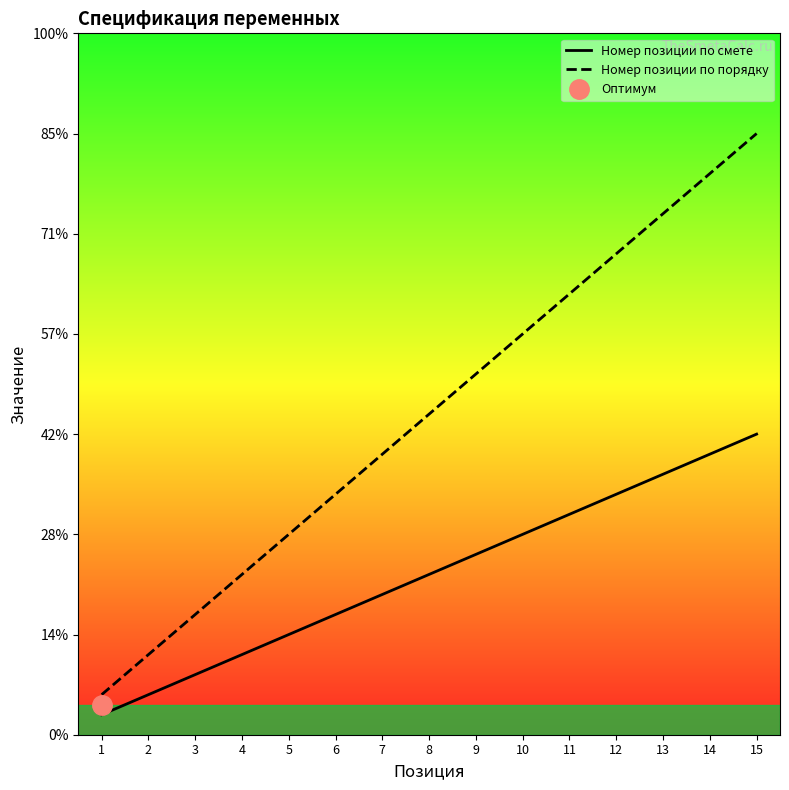

True or false: Номер позиции по порядку and Номер позиции по смете cross at least once.

False